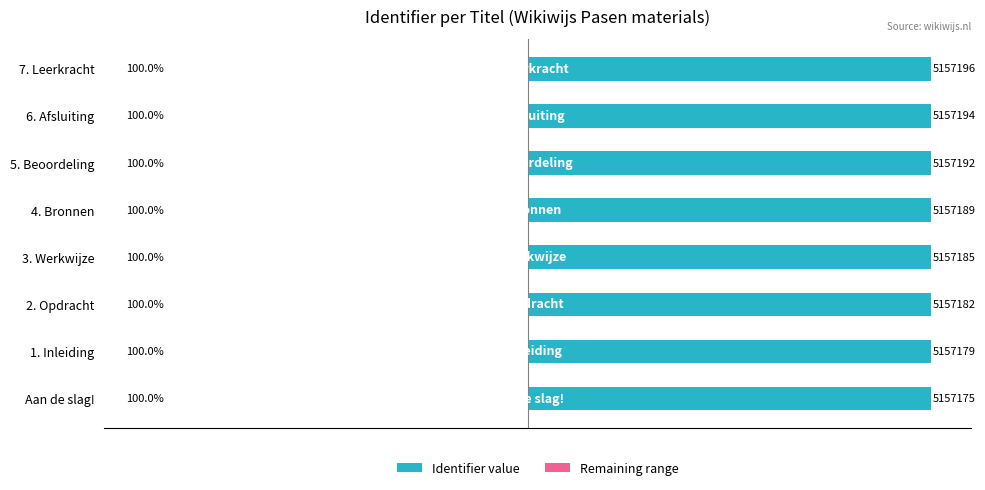

List the series in order of their peak value, lowest first.

Remaining range, Identifier value